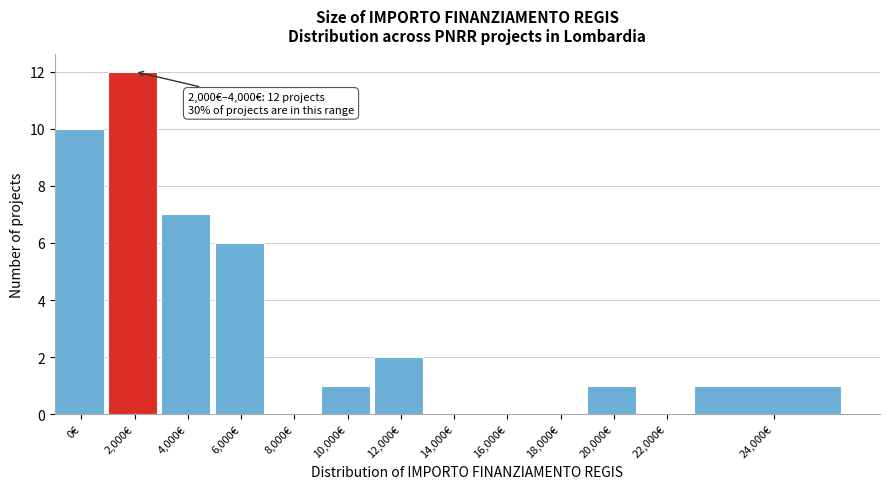

Reading right to left, extract all data points from this chart.

24,000€=1	22,000€=0	20,000€=1	18,000€=0	16,000€=0	14,000€=0	12,000€=2	10,000€=1	8,000€=0	6,000€=6	4,000€=7	2,000€=12	0€=10